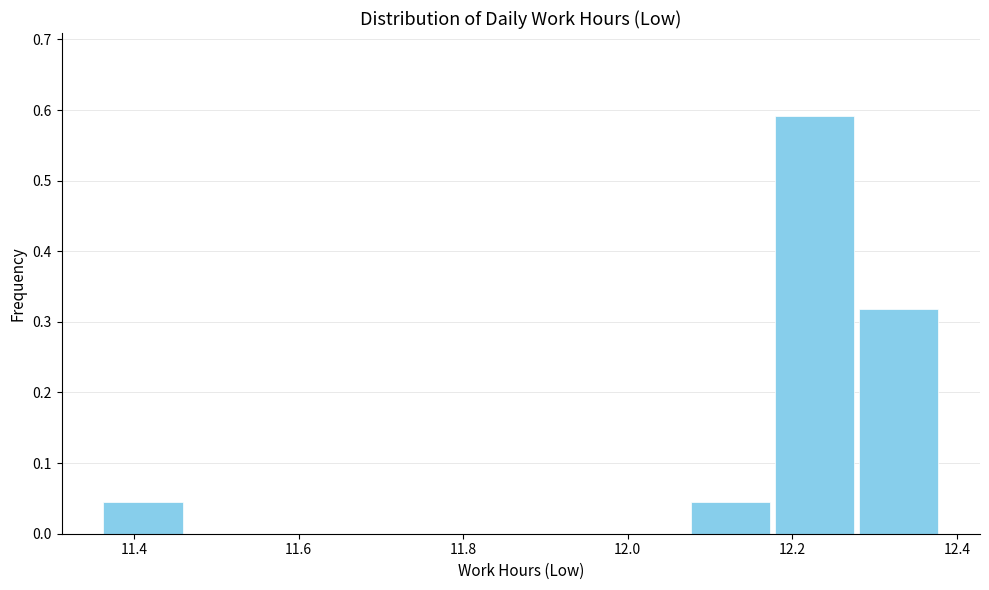

Reading left to right, list every bar in this chart as the range it spans on the x-axis followed by its height. Neither the bar edges nor the heights are printed on the chart, so give them approximately, as read against the axes.

11.360 to 11.462: 0.05
11.462 to 11.564: 0
11.564 to 11.666: 0
11.666 to 11.768: 0
11.768 to 11.870: 0
11.870 to 11.972: 0
11.972 to 12.074: 0
12.074 to 12.176: 0.05
12.176 to 12.278: 0.59
12.278 to 12.380: 0.32